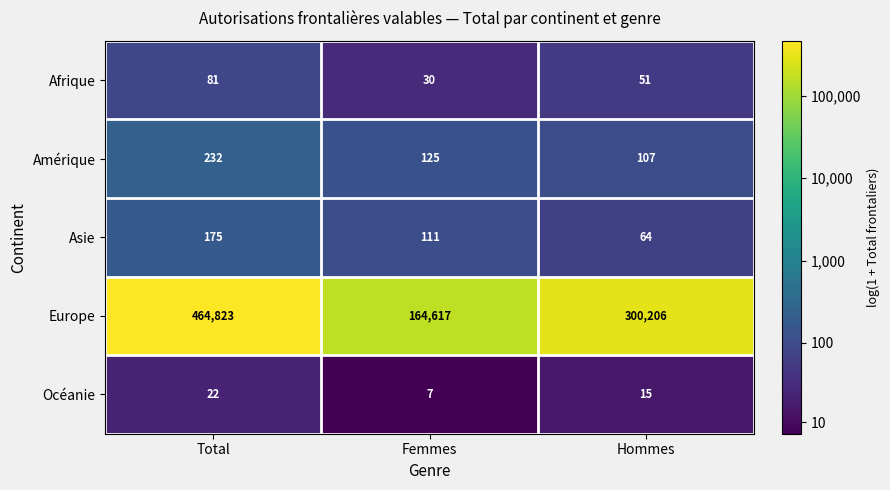

Which label corresponds to the largest value in the chart?

Total